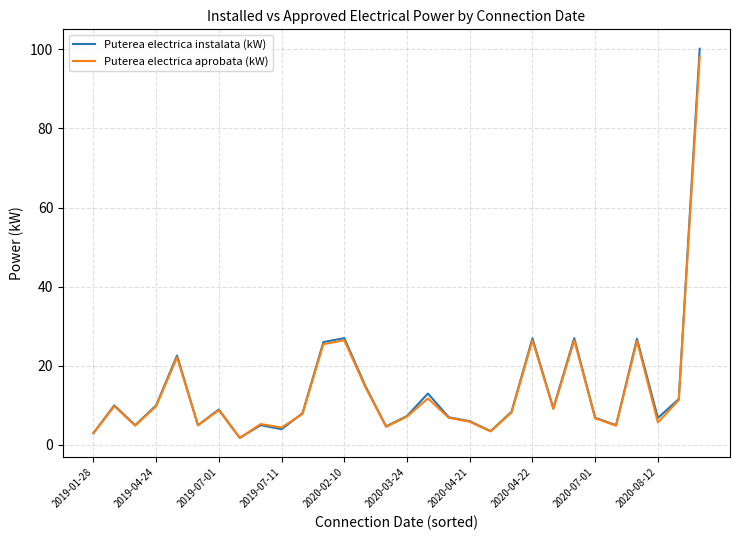

Which series has the widest spread of values?

Puterea electrica instalata (kW)